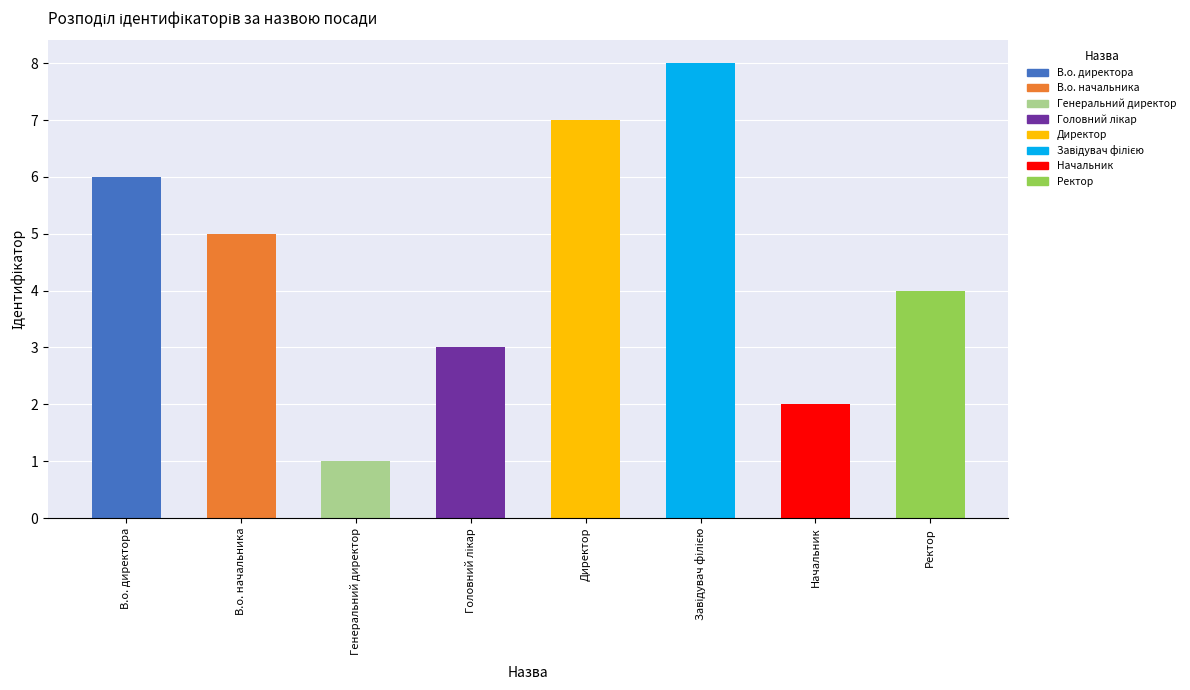

What is the smallest value displayed?

1